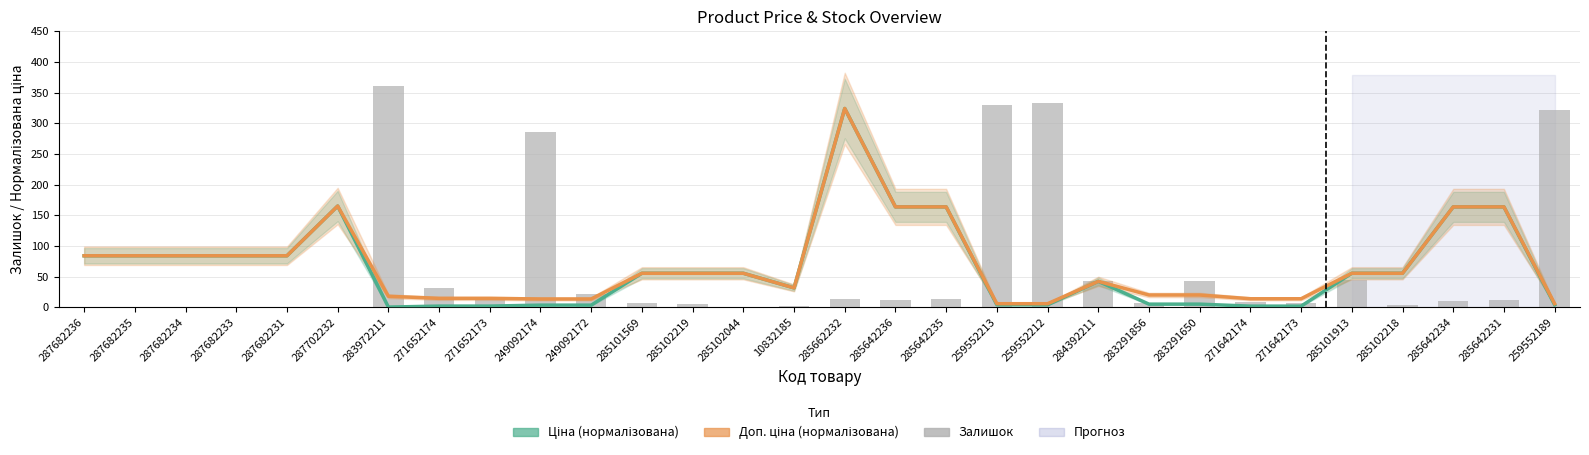

What is the difference between the Залишок values at 259552189 and 285642234?

312.0